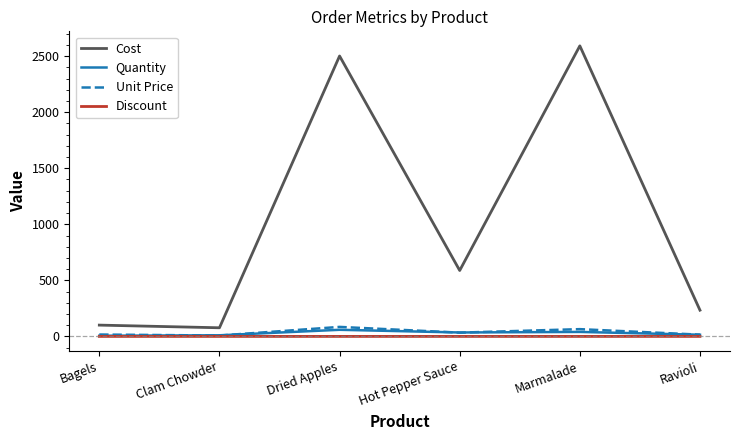

What is the maximum value for Discount?

0.1